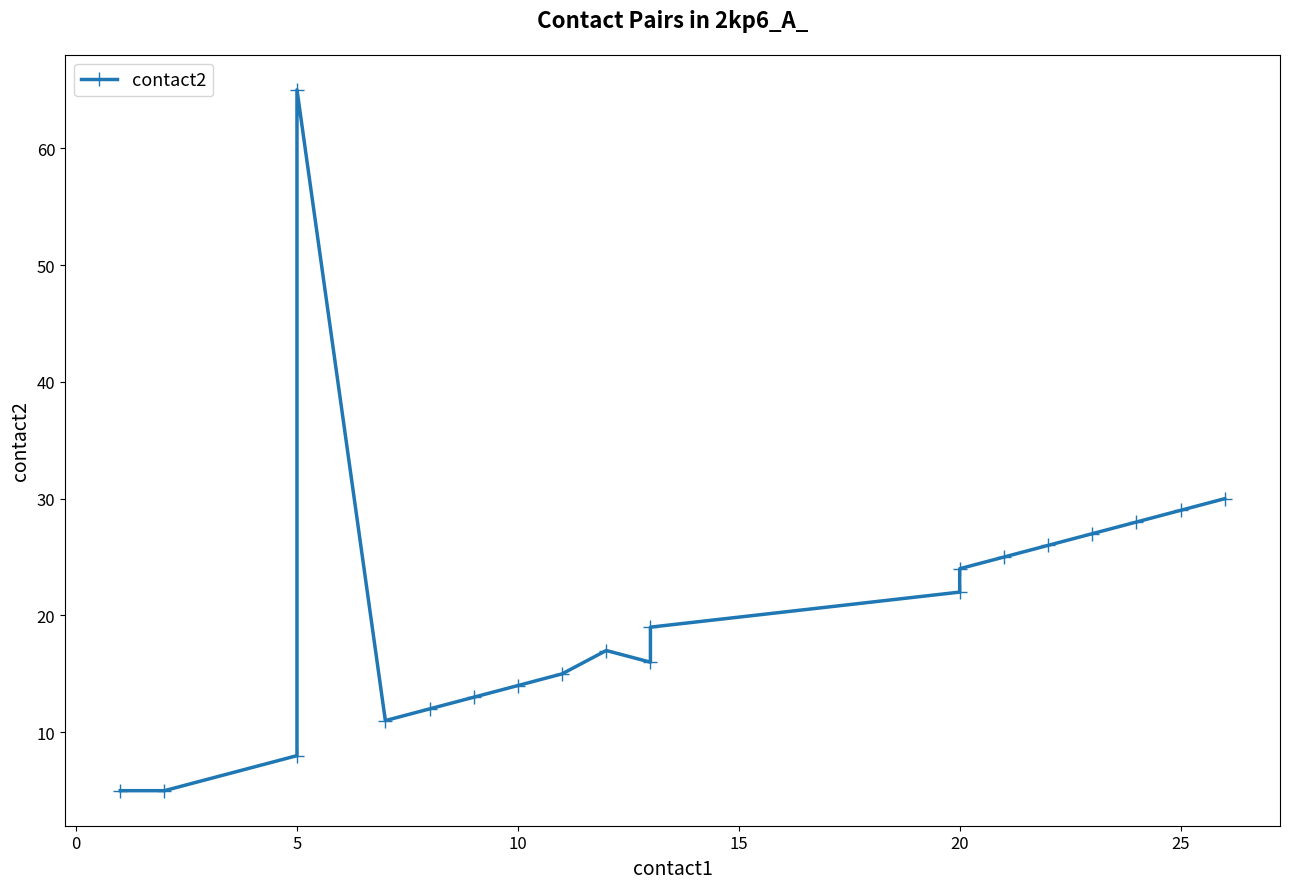

Count the number of data series in this chart.

1